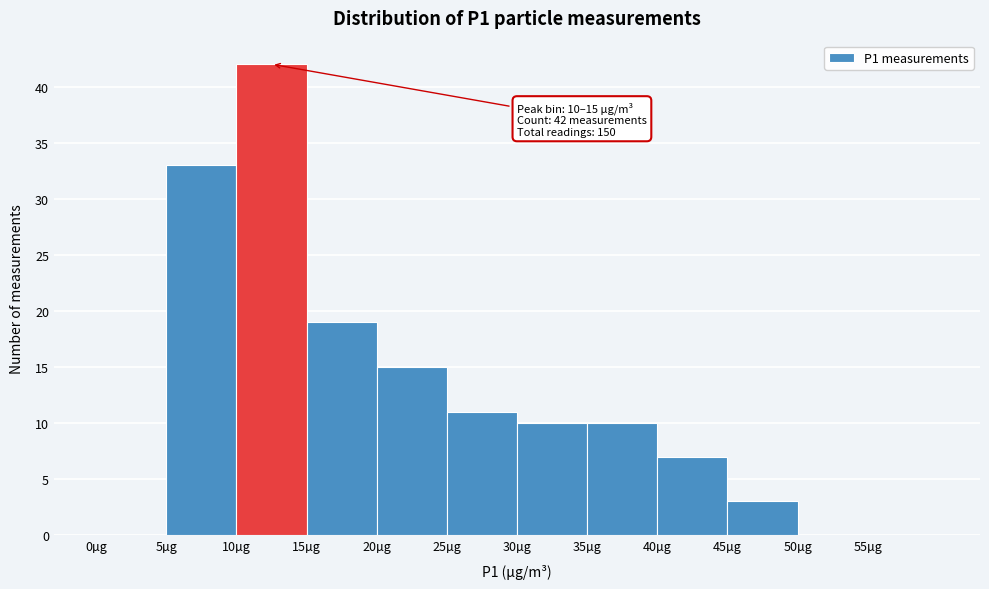

Which range on the x-axis has the tallest bar?

10 to 15